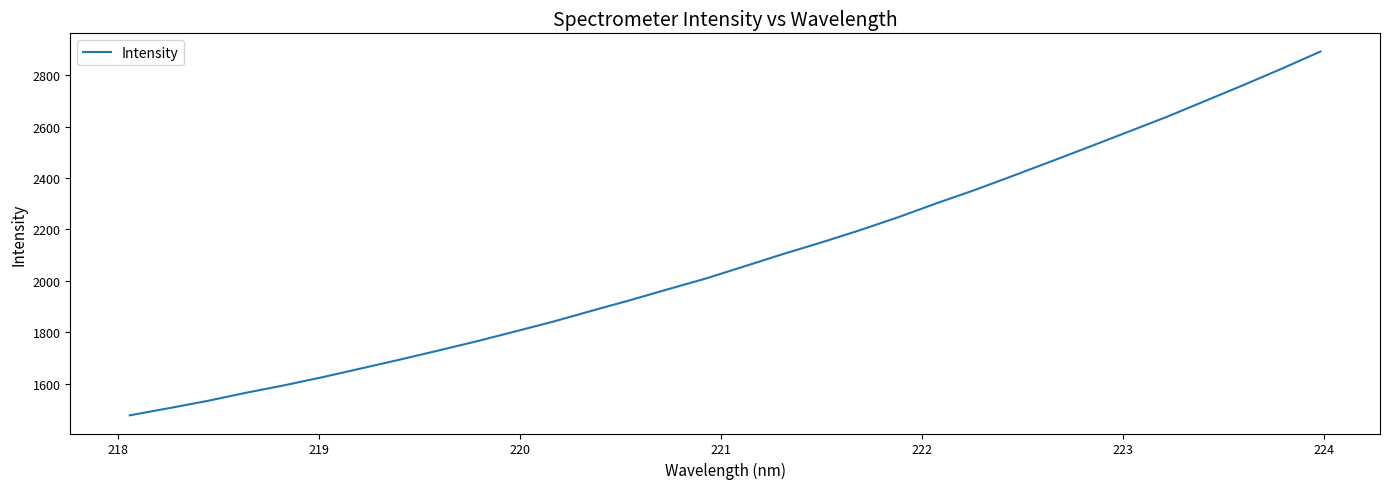

What is the difference between the maximum and minimum values?

1414.0